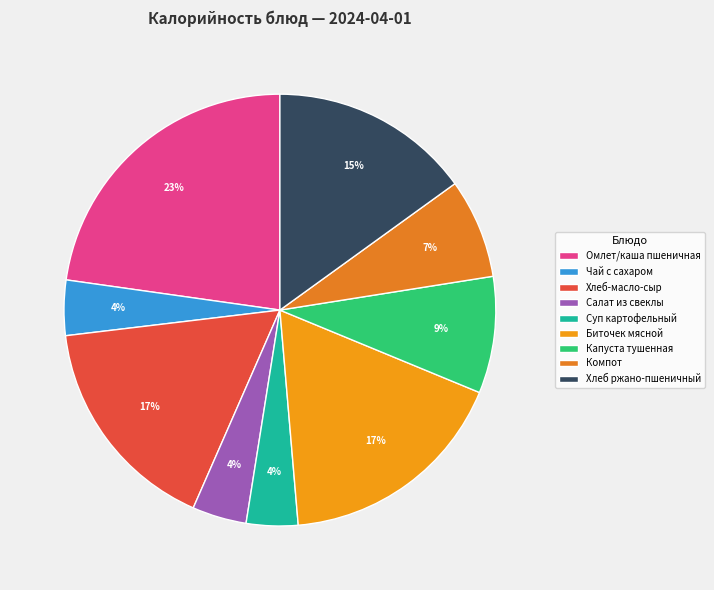

The Суп картофельный slice represents 4% of the pie. True or false?

True